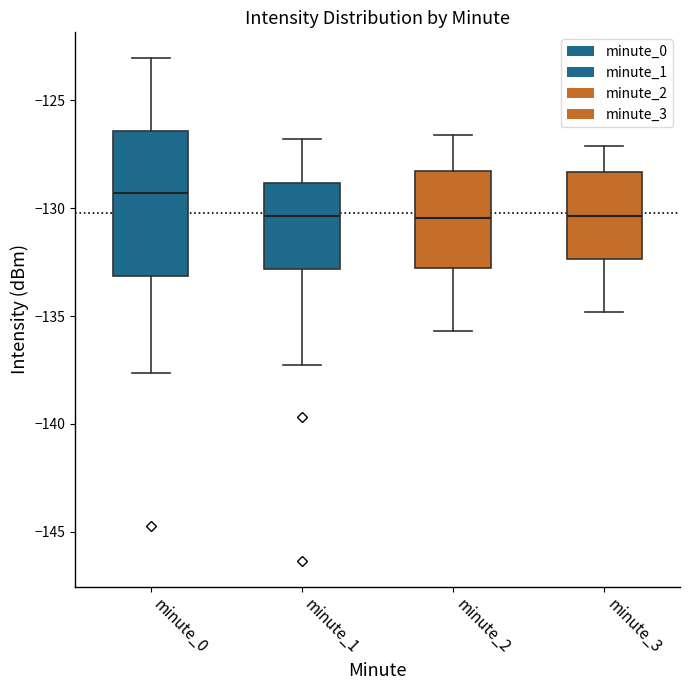

Where does the lower whisker of the box for minute_0 end on the y-axis? The values are not printed on the chart, so give them approximately, as read against the axis.

-137.5